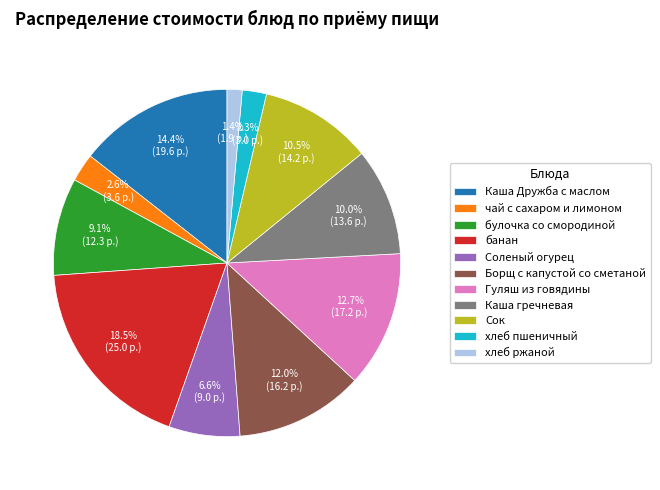

To the nearest percent, what is the combined percentage of Соленый огурец and булочка со смородиной?

16%